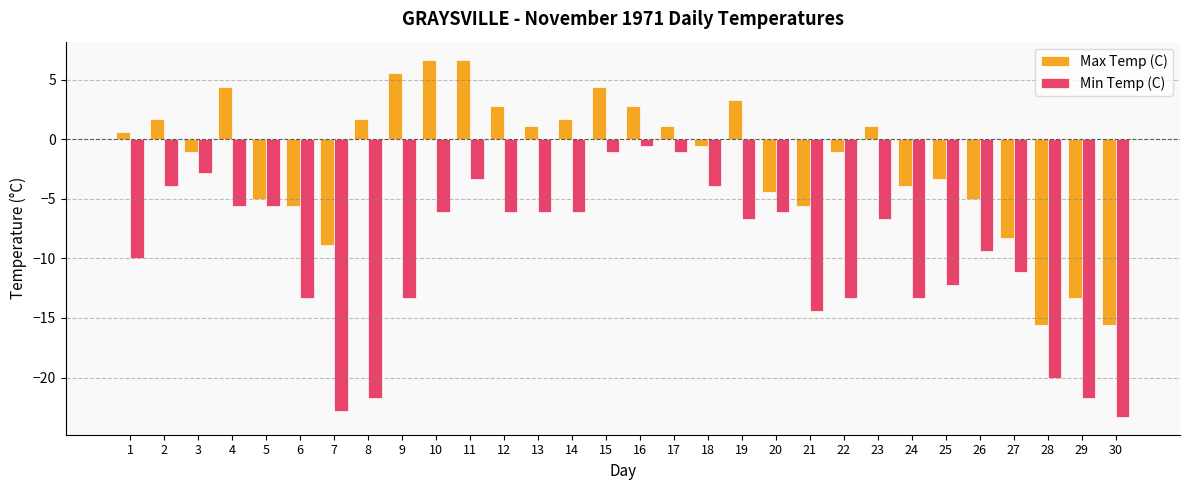

Are the bars grouped side by side (vs. stacked)?

Yes